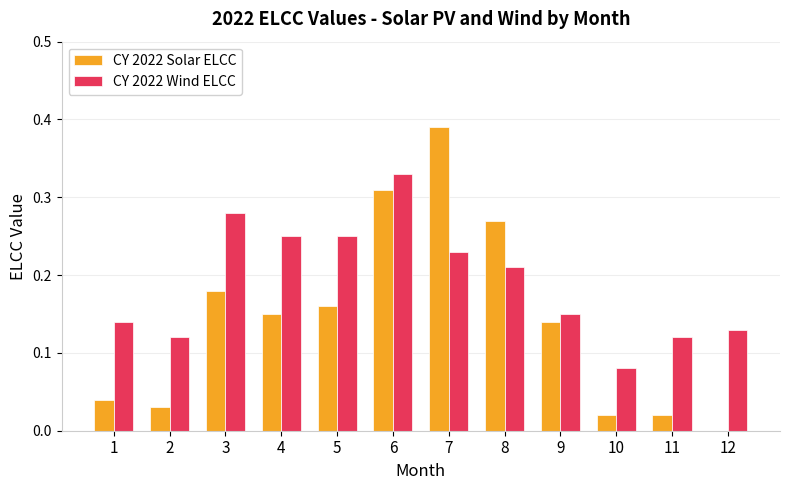

Are the bars grouped side by side (vs. stacked)?

Yes